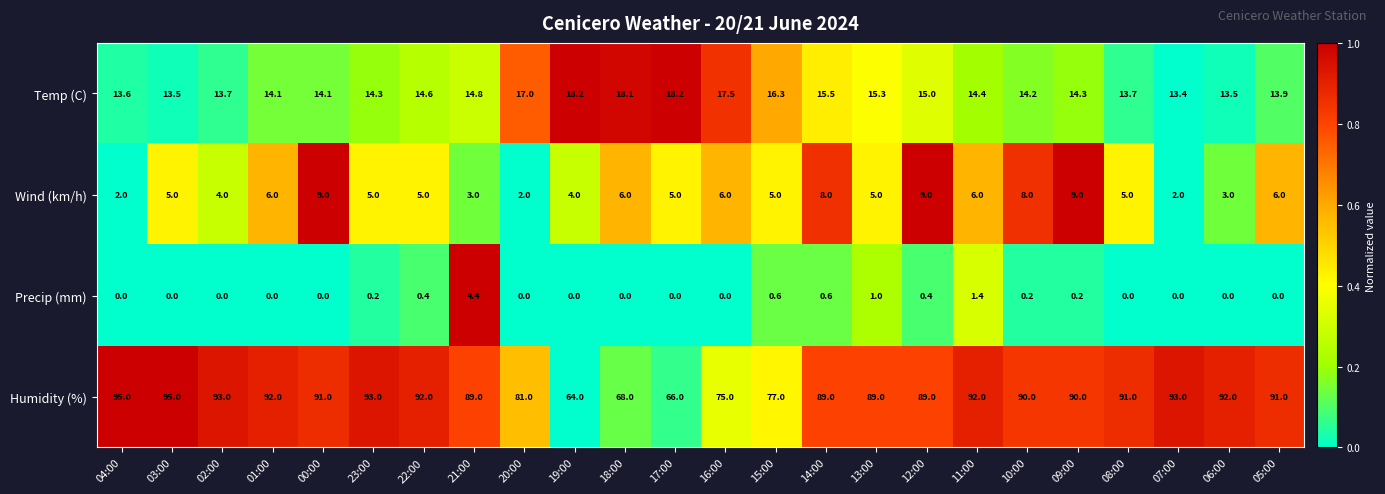

List the series in order of their peak value, lowest first.

Precip (mm), Wind (km/h), Temp (C), Humidity (%)